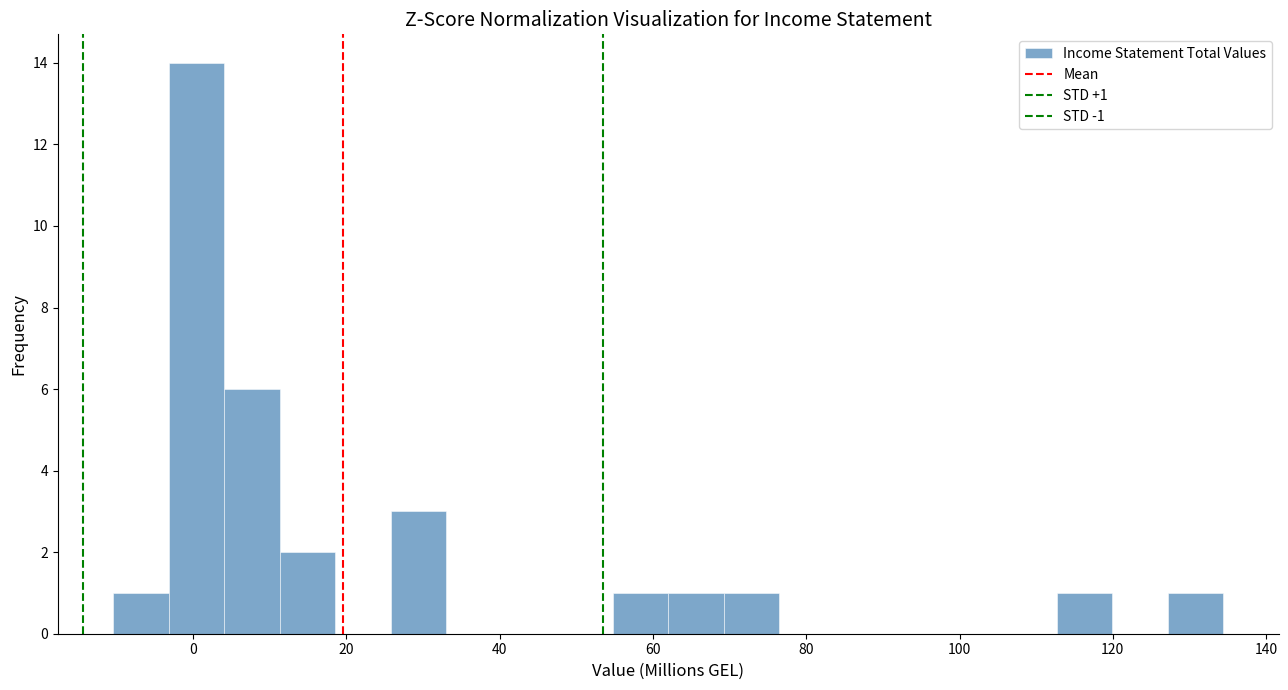

Around what value on the x-axis is the tallest bar? Give the approximate position of its centre, as read against the axis.

0